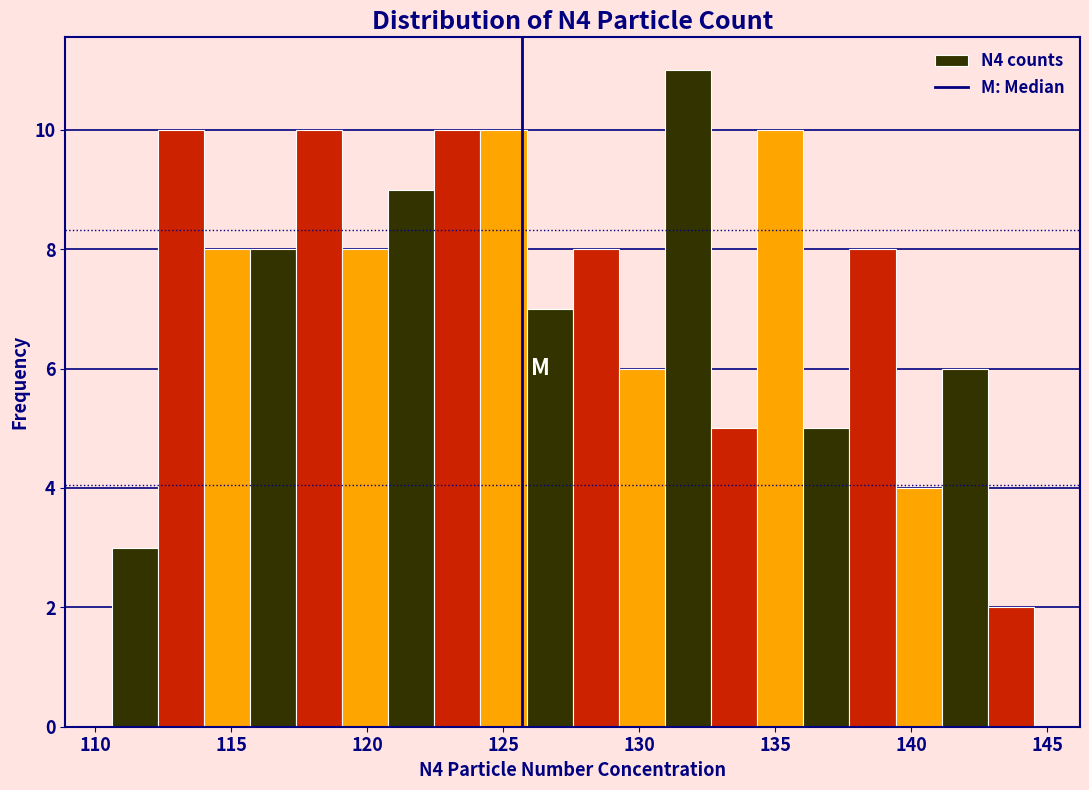

Around what value on the x-axis is the tallest bar? Give the approximate position of its centre, as read against the axis.

132.0